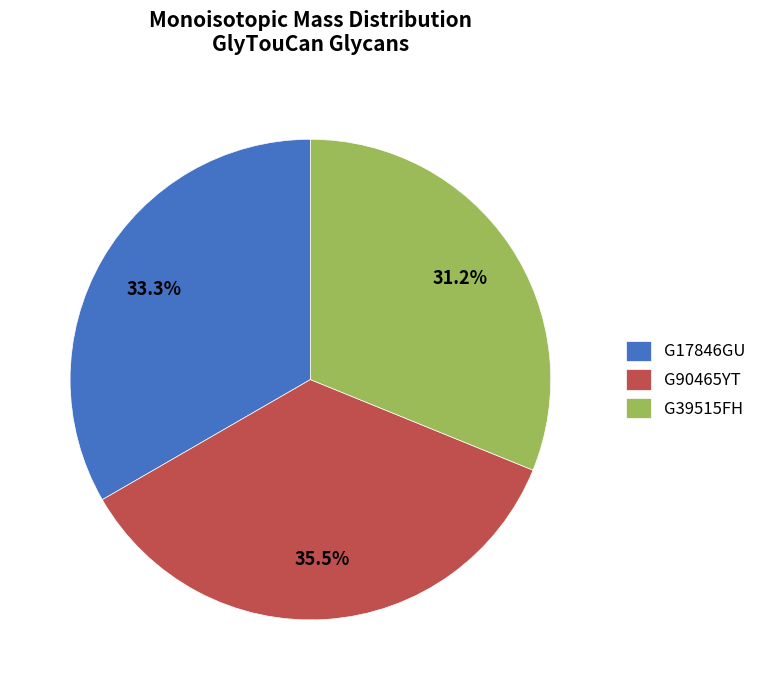

Is it true that G39515FH is 31% of the pie?

True